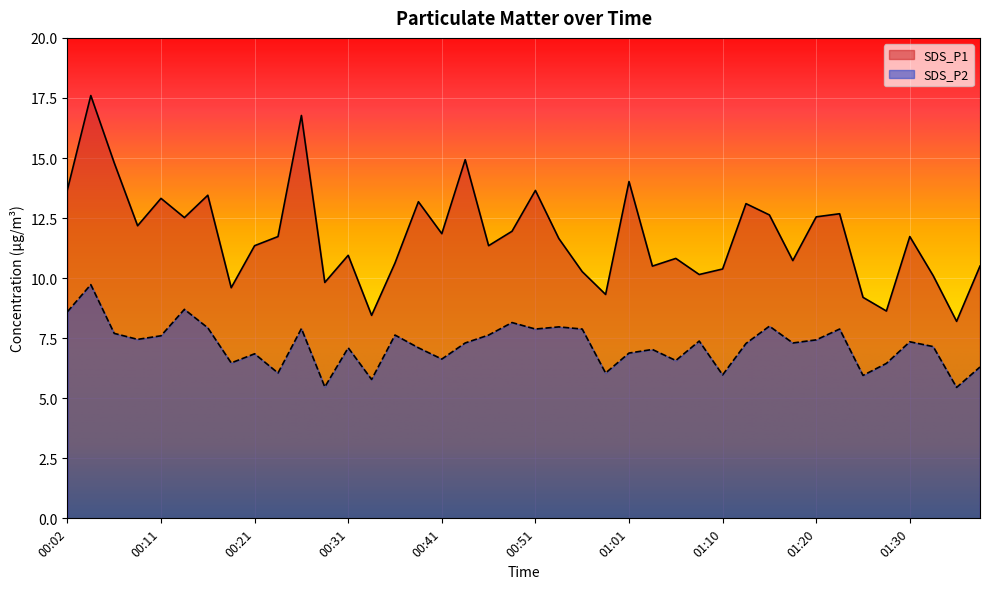

The SDS_P1 series shows 13.7 at 00:51. True or false?

True